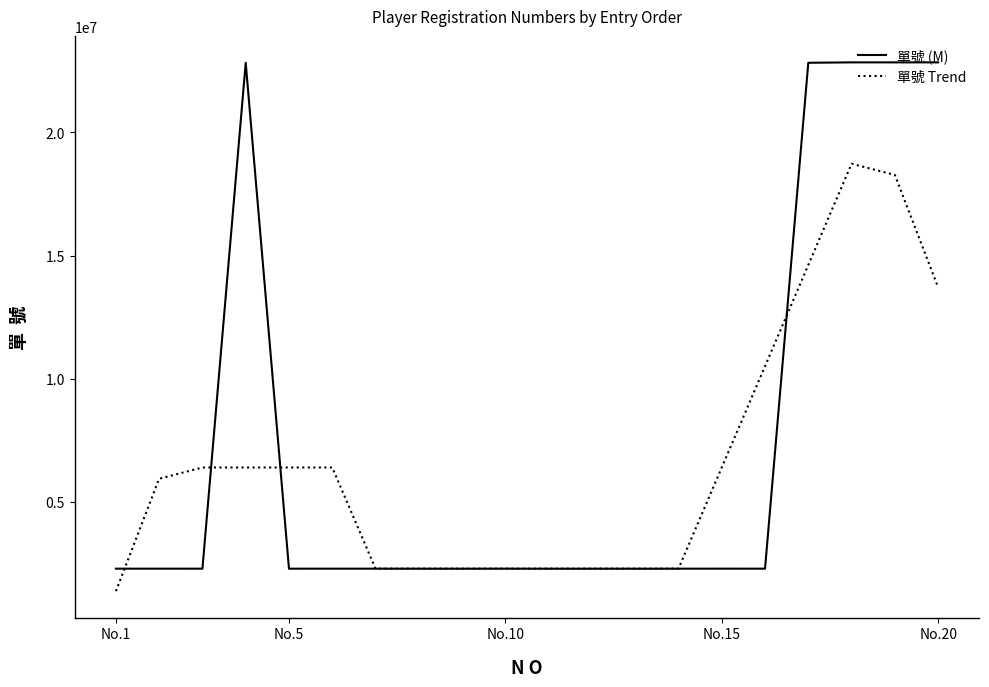

True or false: 單號 (M) has more than 2 interior local peaks.

True